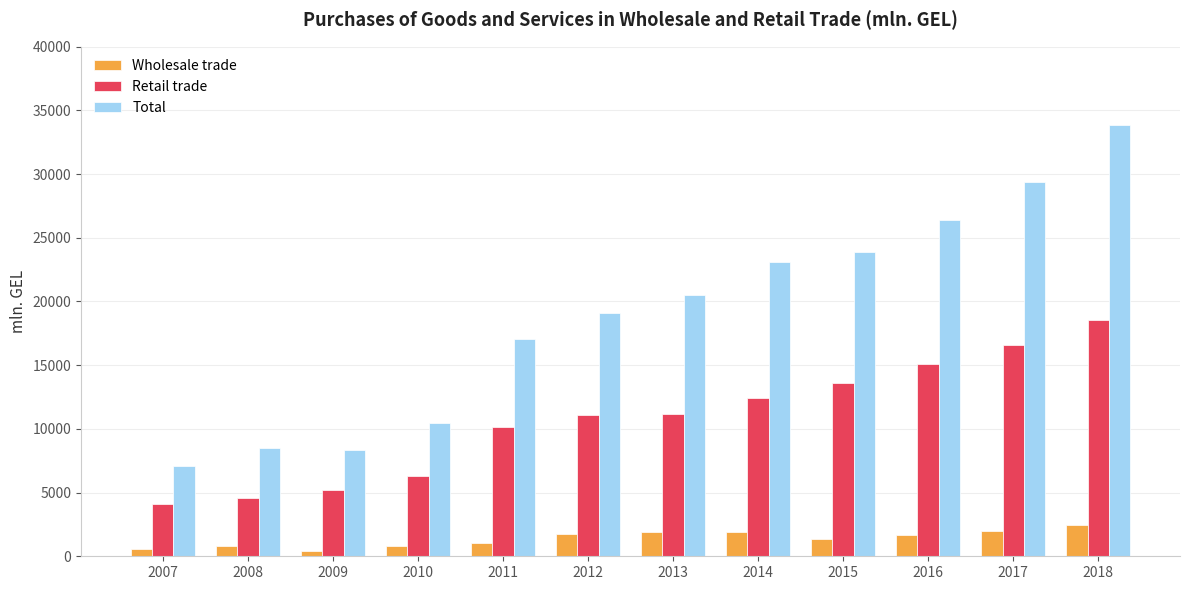

Which series has the largest range (max minus min)?

Total